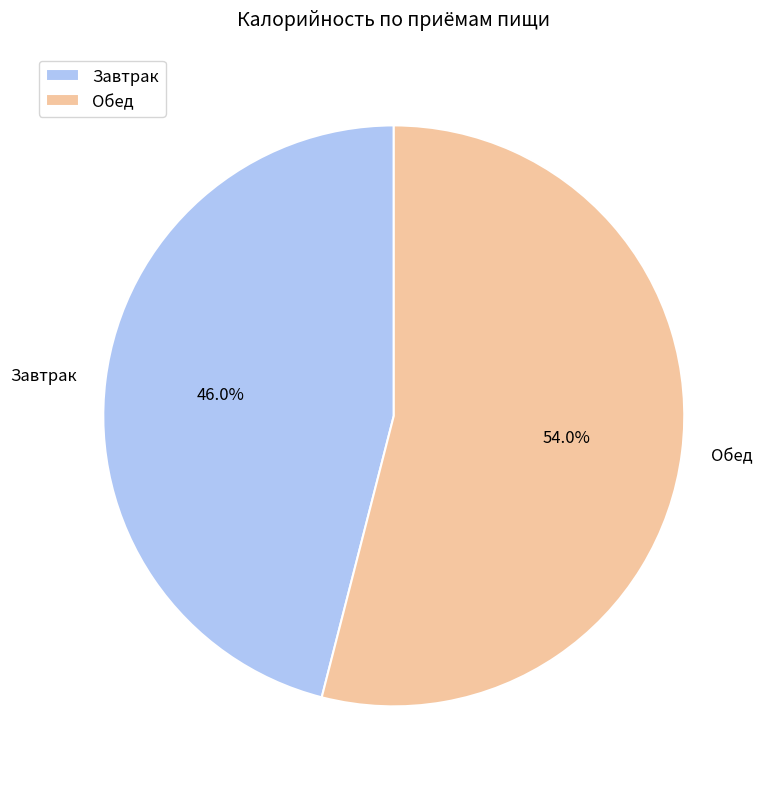

Which category has the biggest portion of the pie?

Обед